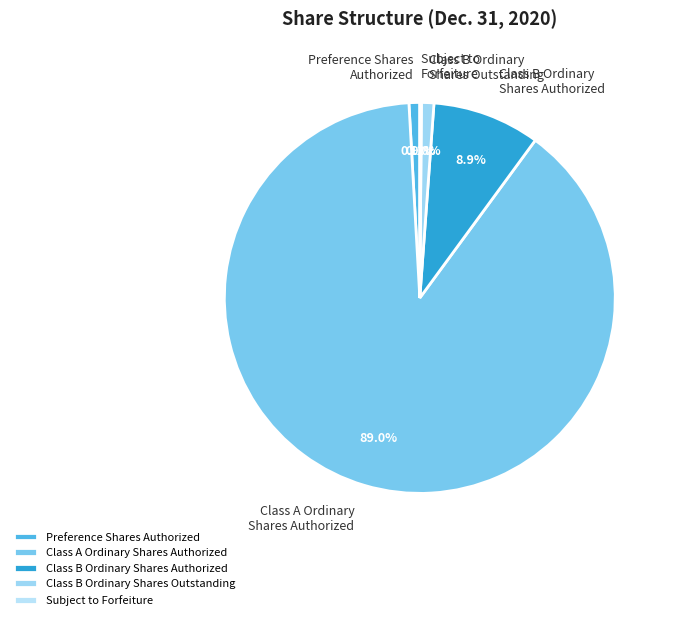

Which category accounts for the majority?

Class A Ordinary Shares Authorized